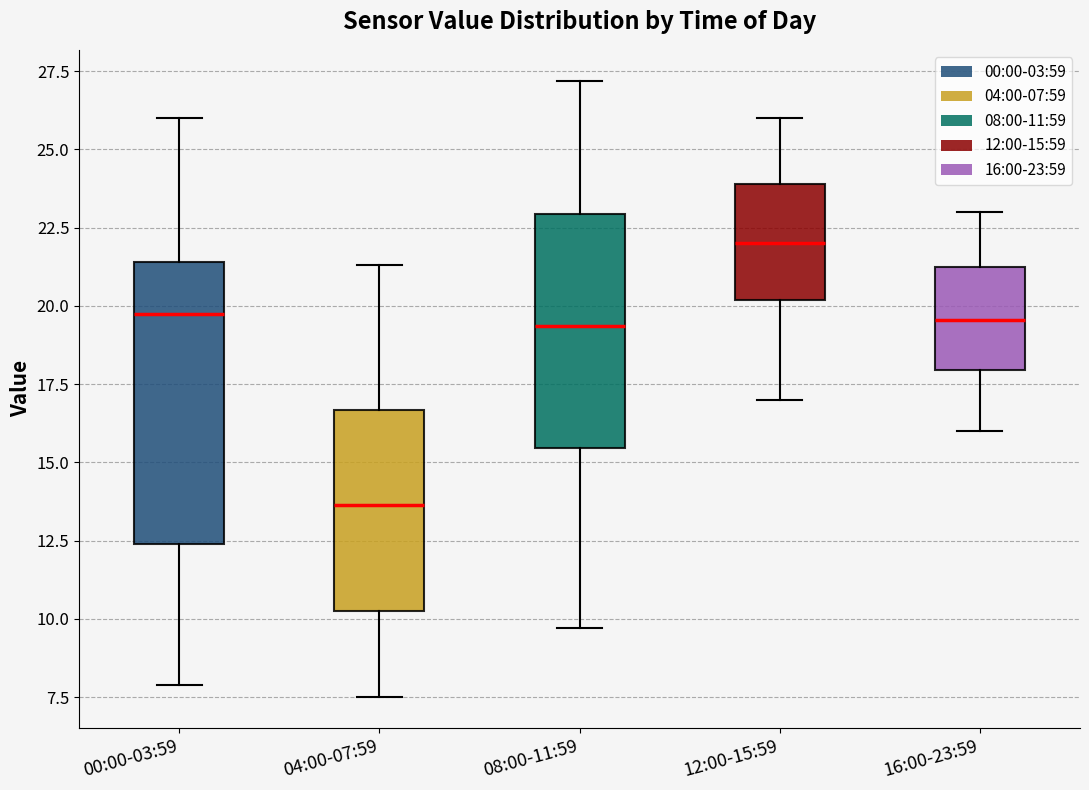

Reading left to right, transcribe this box plot: for each box, give where its median line is, the range the box spans, and where its two whiskers end, as read against the y-axis. The values are not printed on the chart, so give them approximately, as read against the axis.

00:00-03:59: median 19.5, box 12.5 to 21.5, whiskers 8.0 to 26.0
04:00-07:59: median 13.5, box 10.5 to 16.5, whiskers 7.5 to 21.5
08:00-11:59: median 19.5, box 15.5 to 23.0, whiskers 9.5 to 27.0
12:00-15:59: median 22.0, box 20.0 to 24.0, whiskers 17.0 to 26.0
16:00-23:59: median 19.5, box 18.0 to 21.5, whiskers 16.0 to 23.0